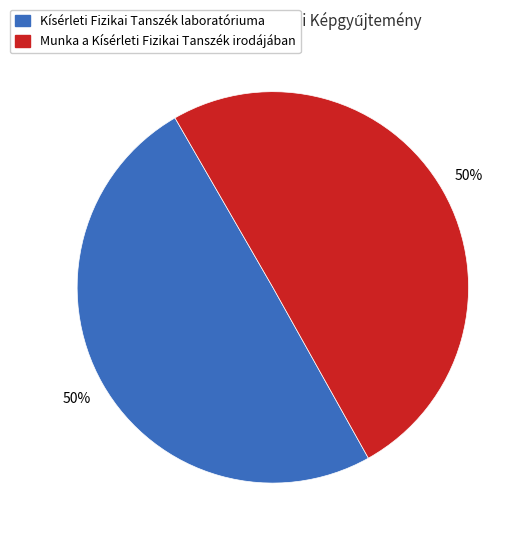

To the nearest percent, what is the average slice percentage?

50%